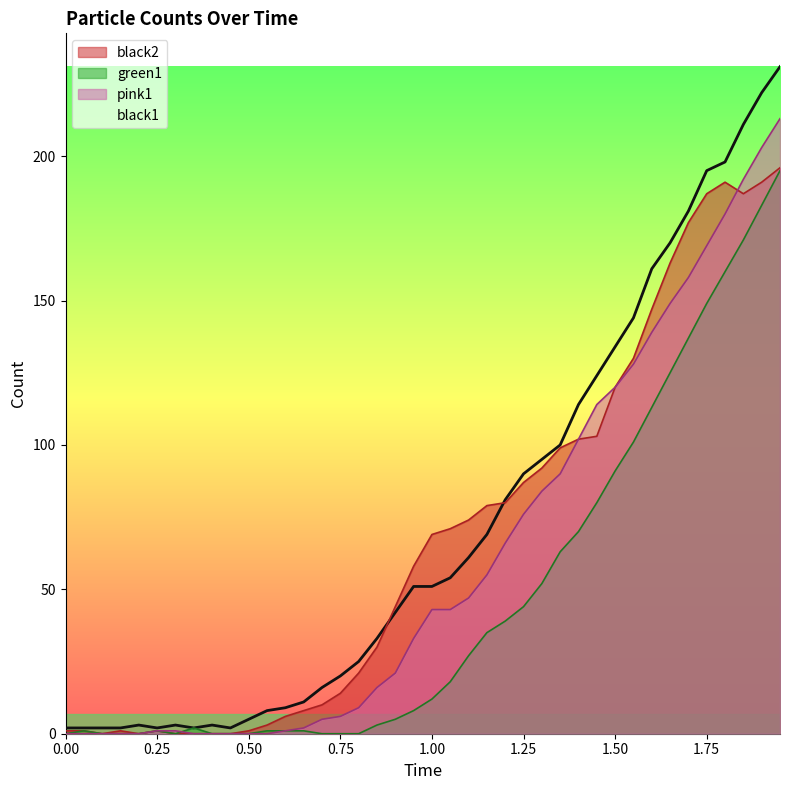

True or false: black2 has a value of 69 at 1.00.

True